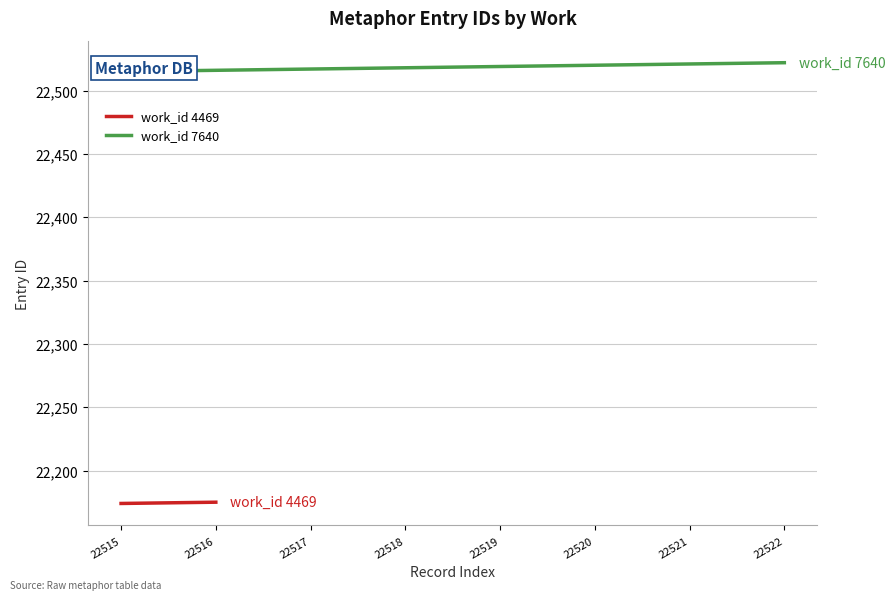

At which category does the chart reach its minimum across all series?

22515